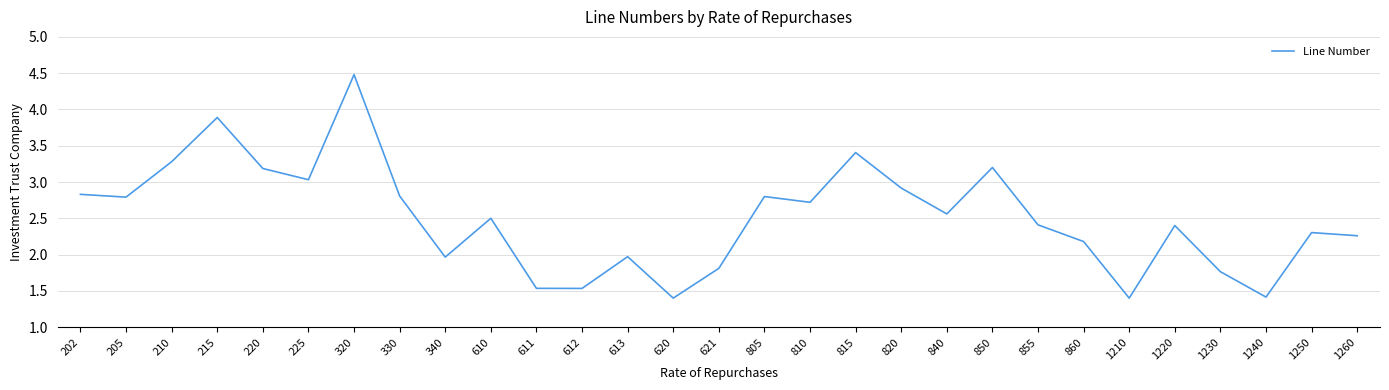

Where is the first local maximum?

215